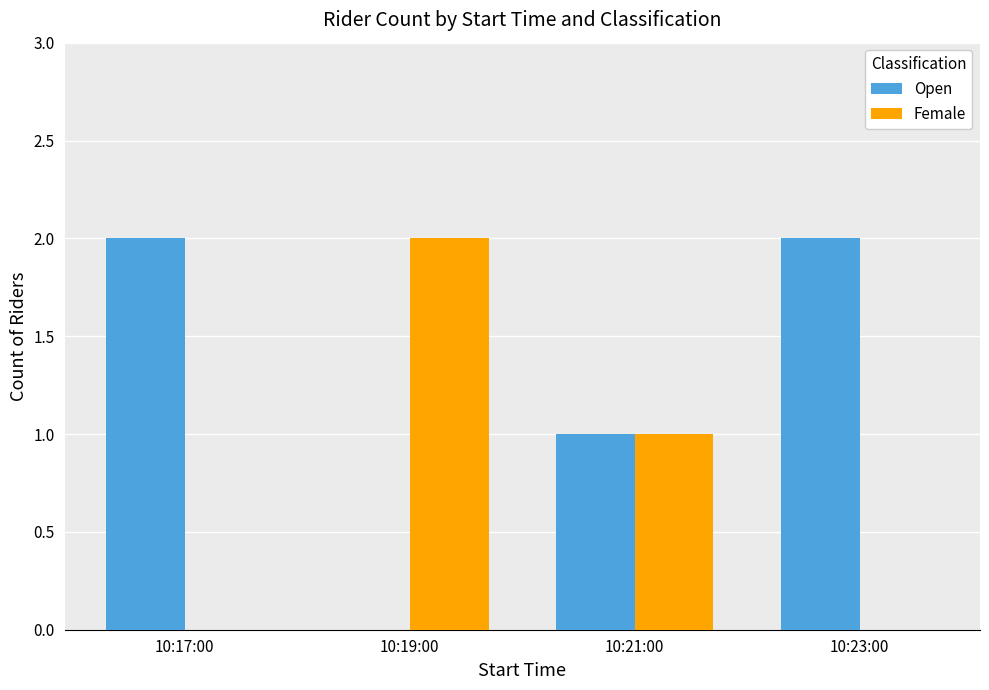

The value of Open at 10:23:00 is 4. True or false?

False